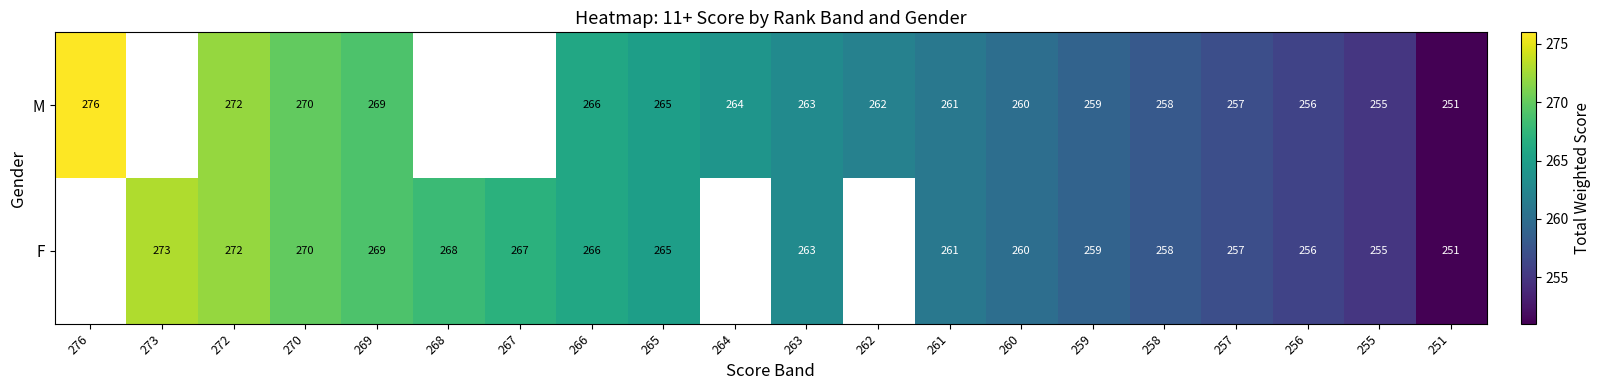

The value of F at 251 is 396. True or false?

False